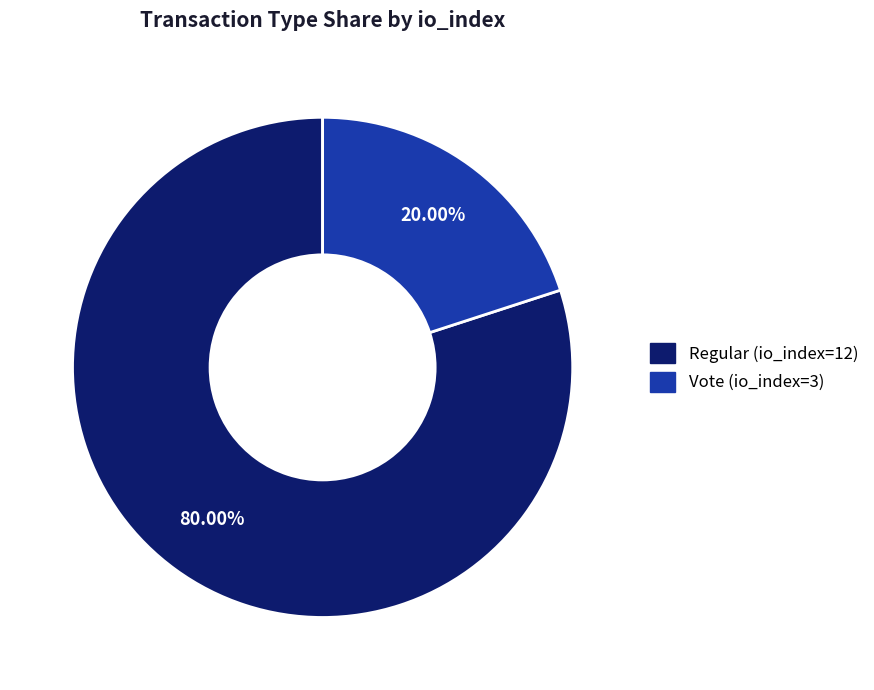

To the nearest percent, what portion does Regular (io_index=12) represent?

80%